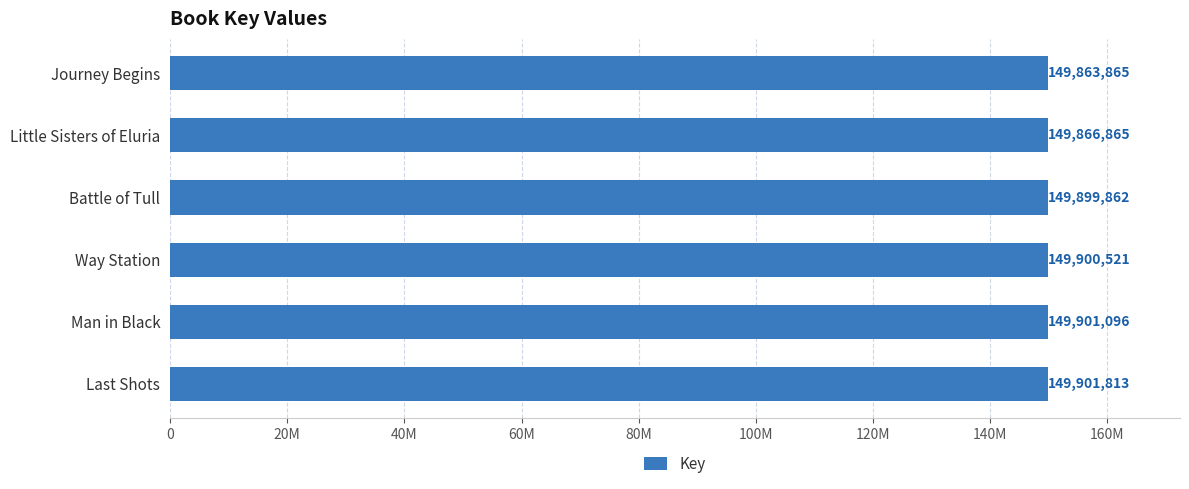

Are the bars horizontal?

Yes